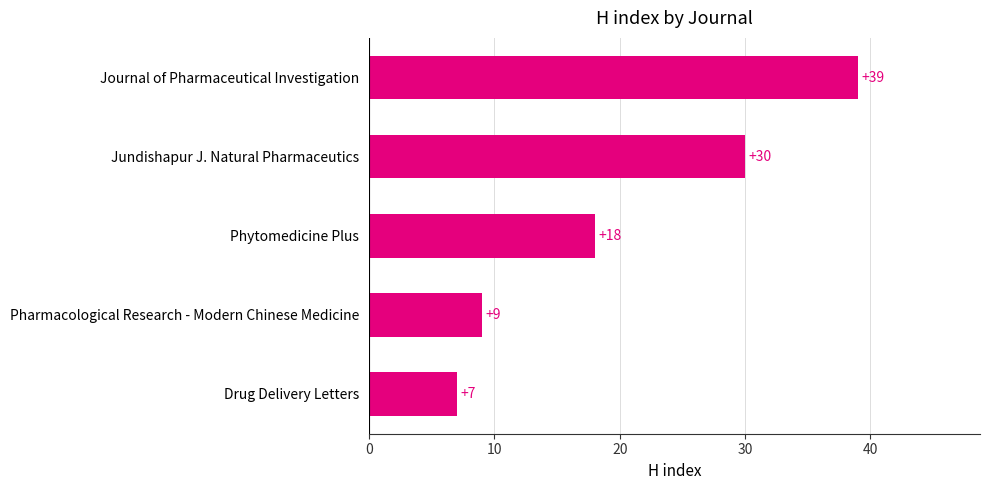

Does the chart contain stacked bars?

No